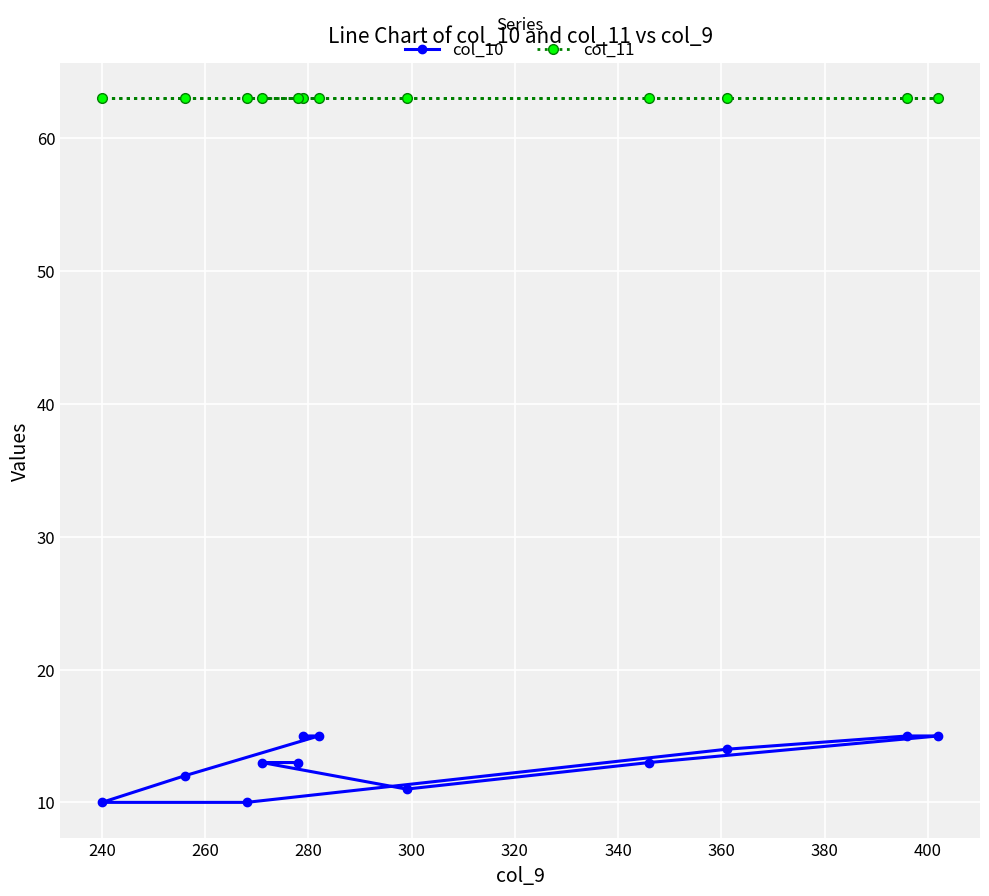

What is the average value of the col_11 series?

63